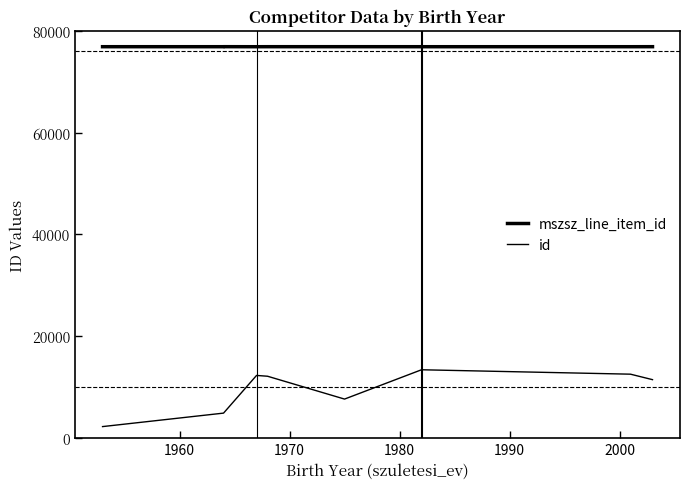

What is the highest value of the mszsz_line_item_id series?

76862